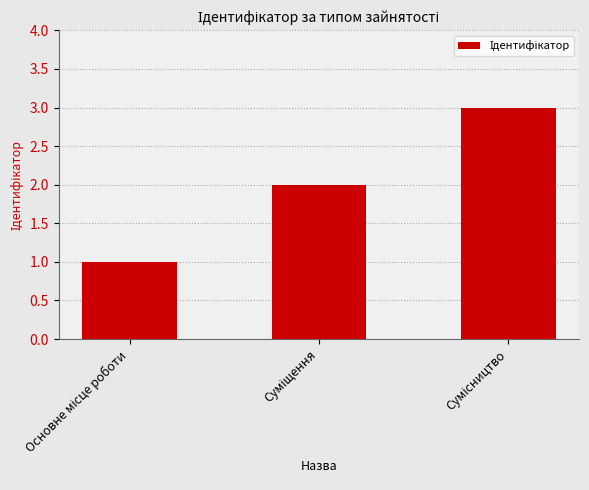

What is the sum of all values?

6